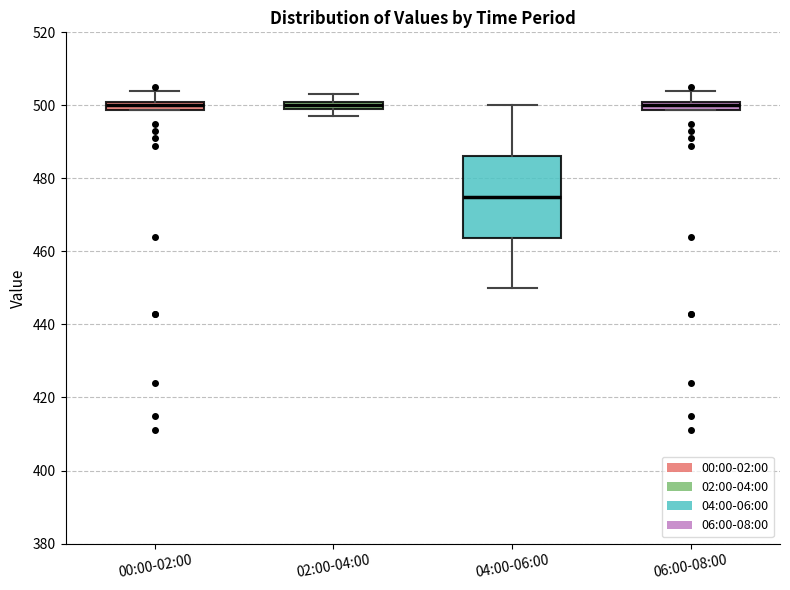

Where is the lower edge of the box for 02:00-04:00 on the y-axis? The values are not printed on the chart, so give them approximately, as read against the axis.

500